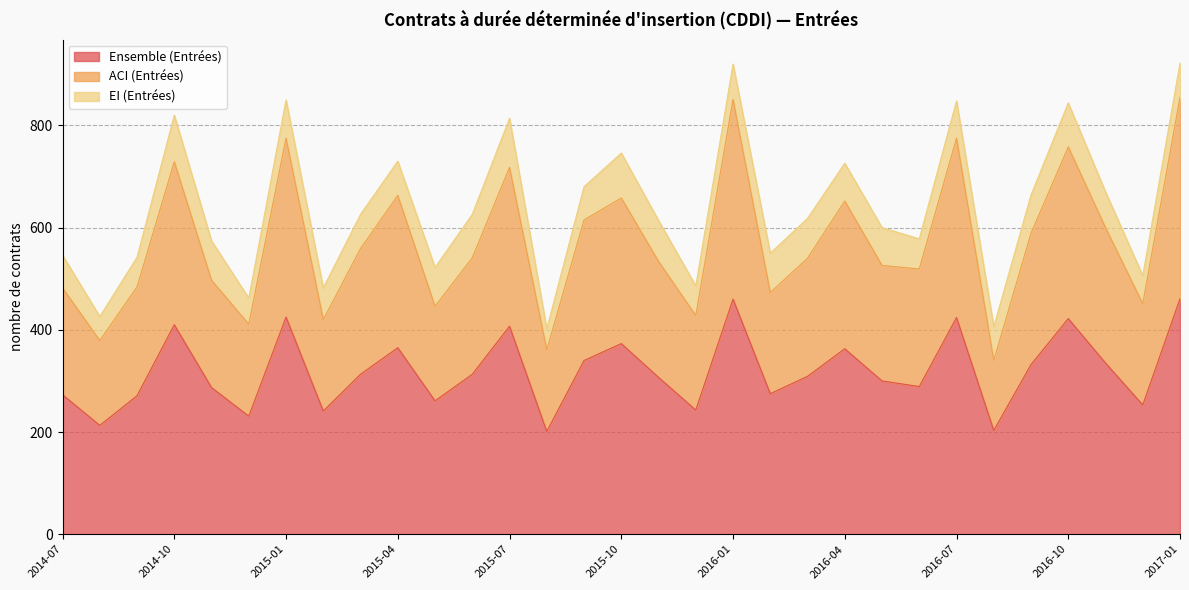

The value of ACI (Entrées) at 2015-07 is 718. True or false?

True